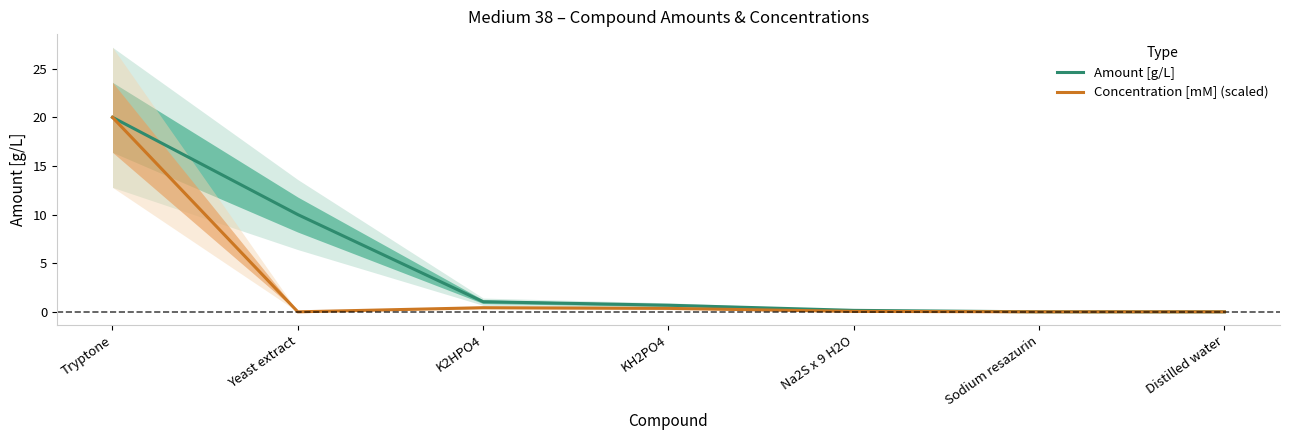

How many lines are shown in the chart?

2